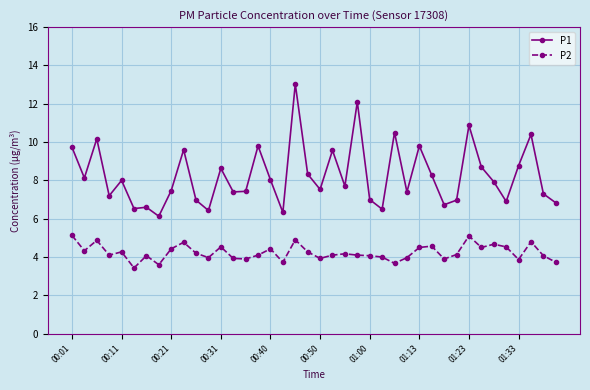

What is the lowest value of the P1 series?

6.1